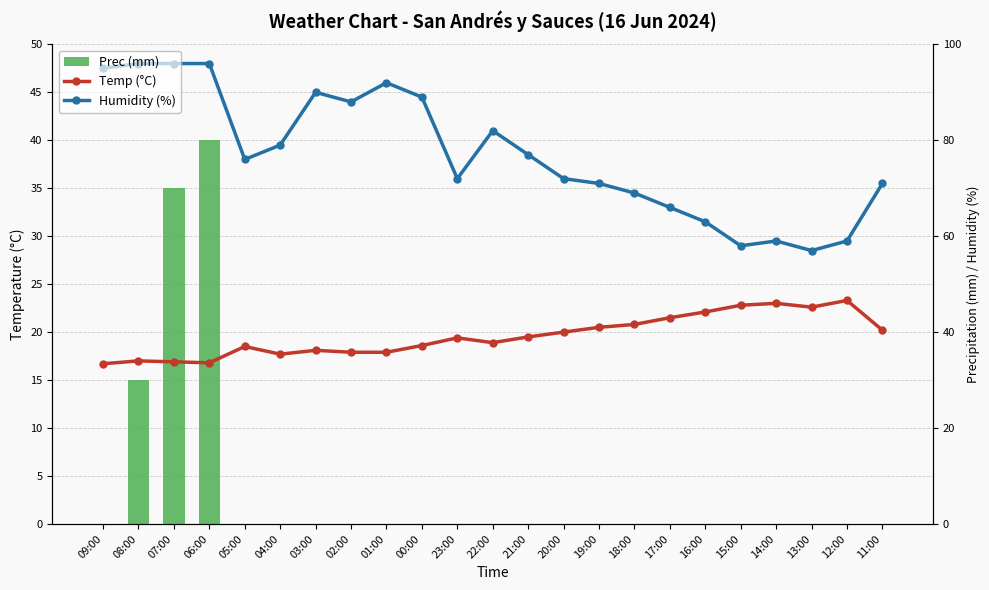

Which category has the lowest value in the Temp (°C) series?

09:00